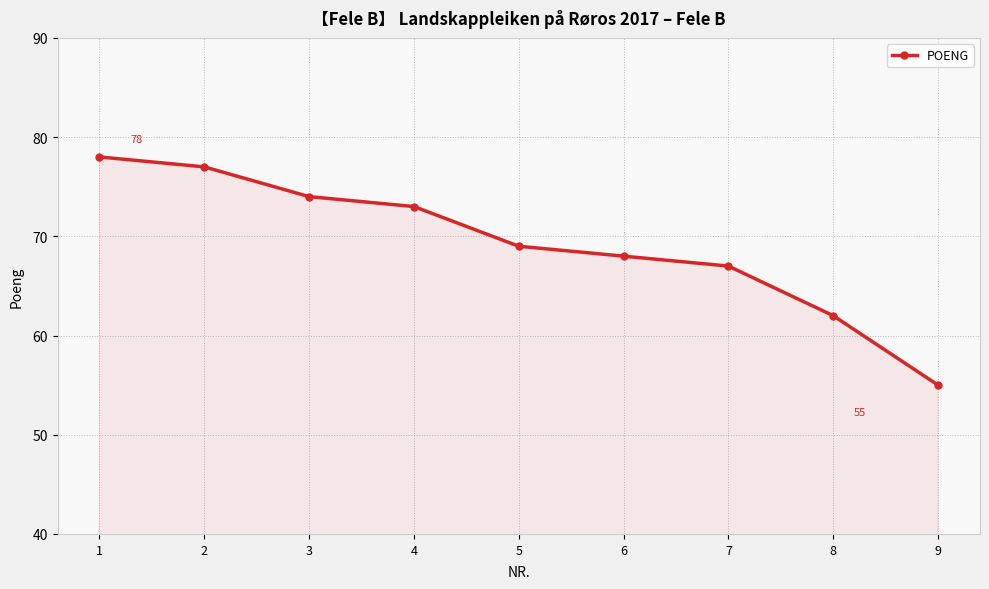

What is the difference between the values at 7 and 5?

2